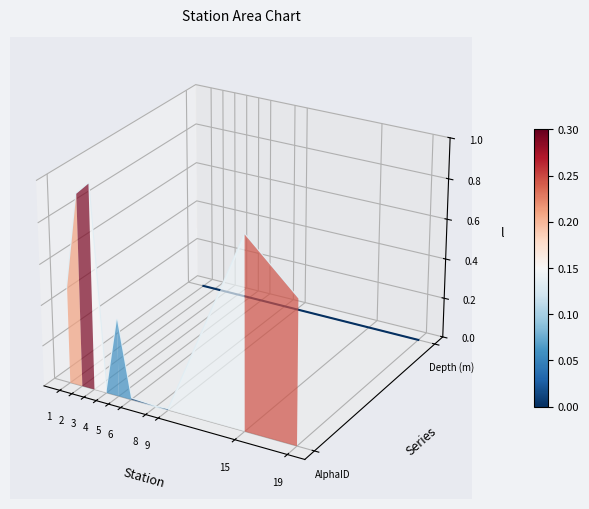

Which series changed the most between 1 and 2?

AlphaID